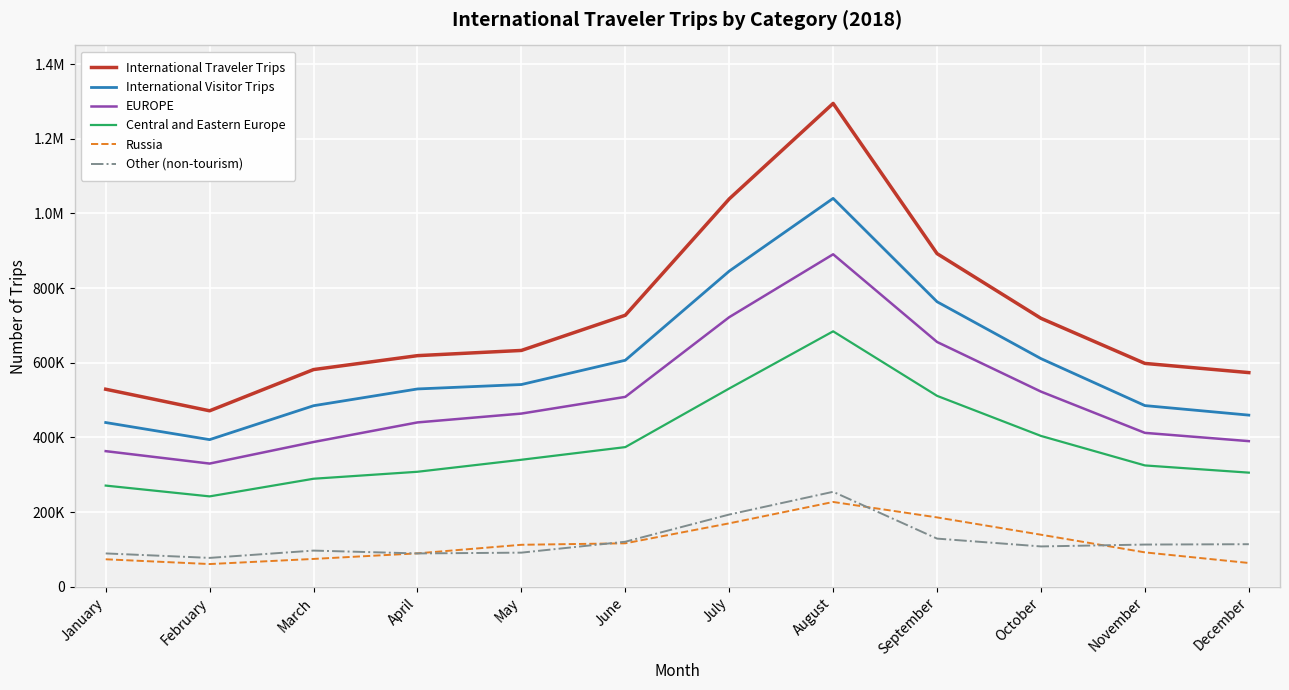

True or false: International Traveler Trips has more than 2 points higher than both neighbors.

False